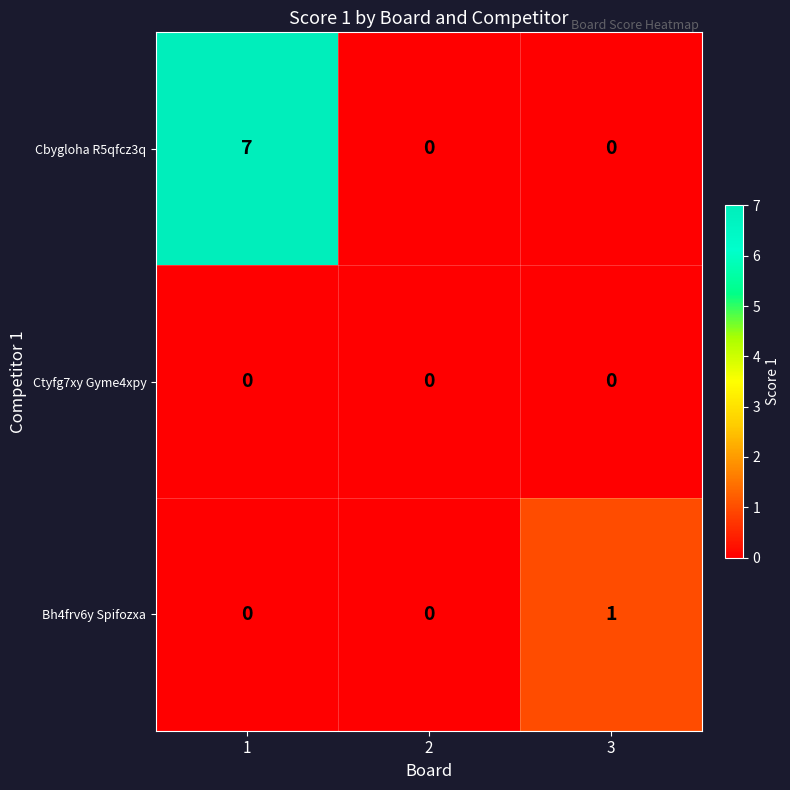

What is the greatest value displayed?

7